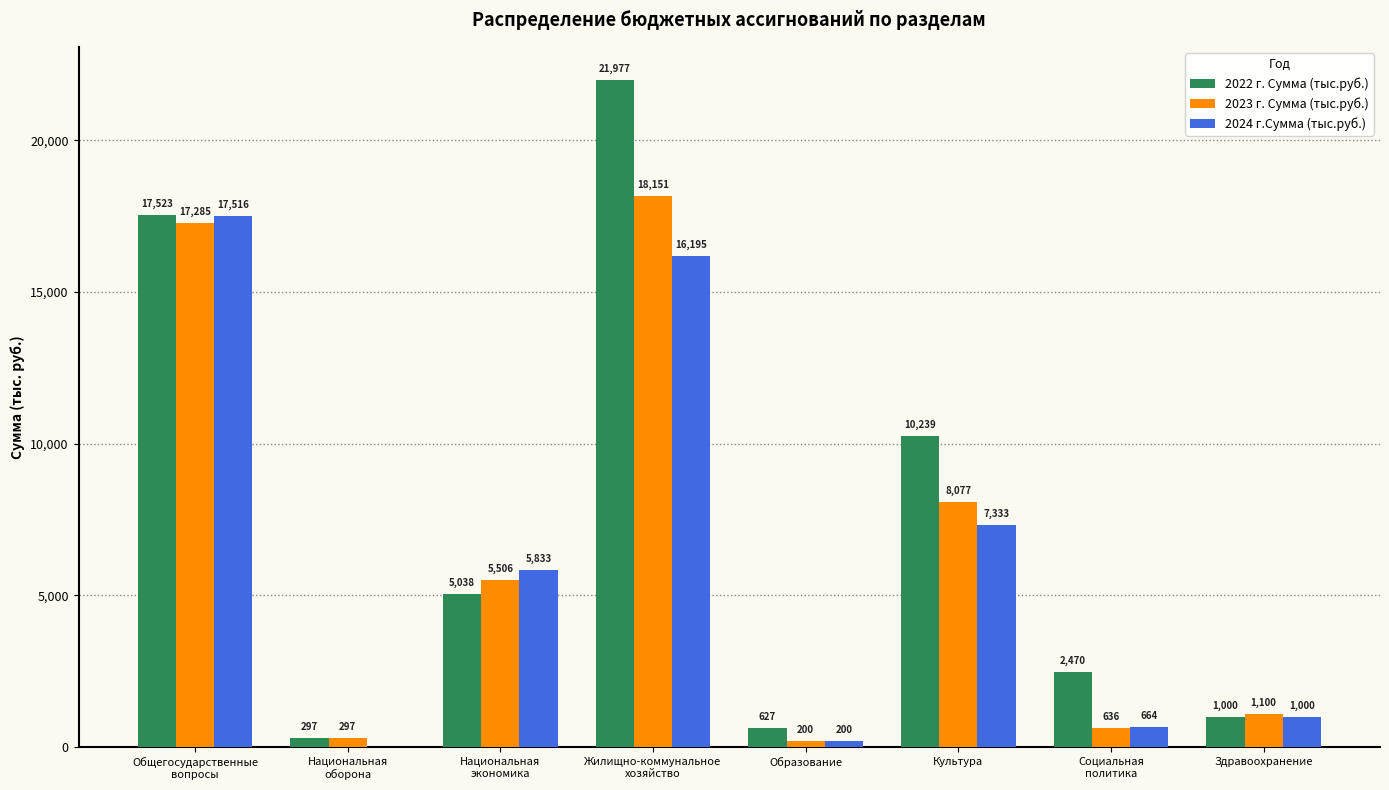

Are the bars grouped side by side (vs. stacked)?

Yes